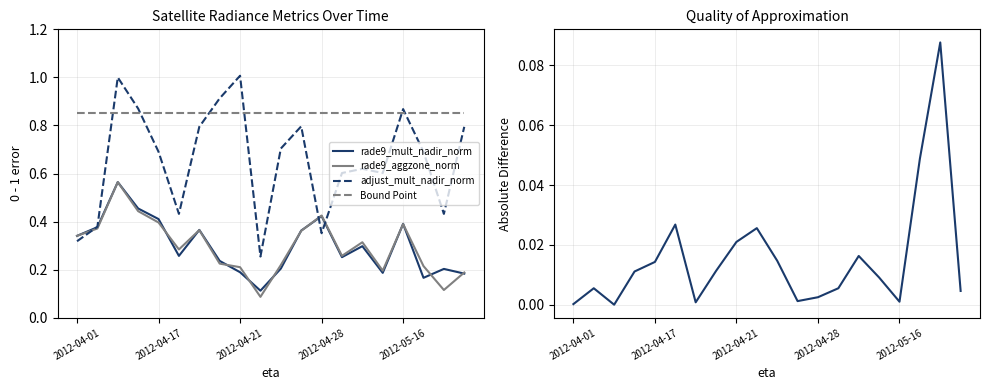

Which has a higher value, 18 or 2012-04-01?

2012-04-01